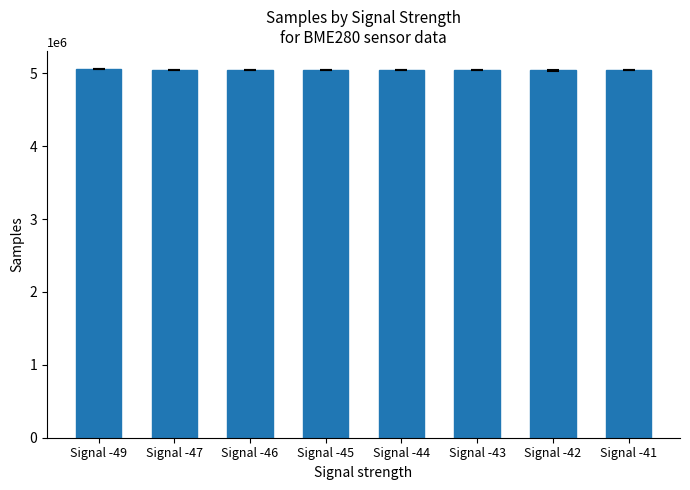

What is the change in value from Signal -45 to Signal -41?

-1092.0